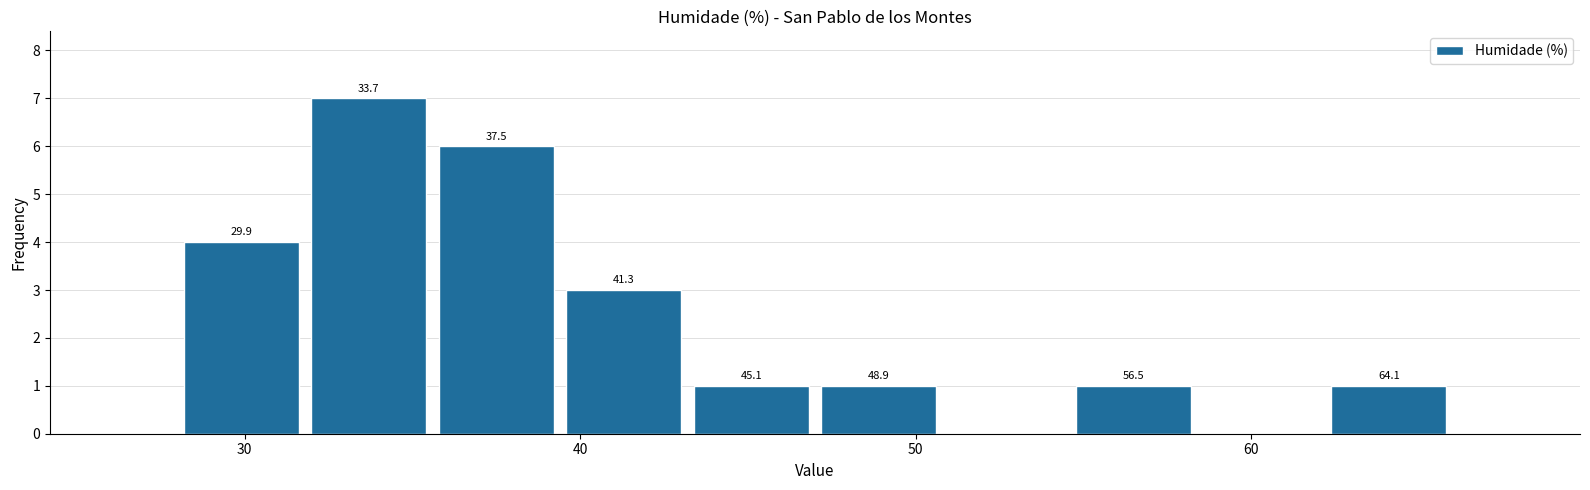

Around what value on the x-axis is the tallest bar? Give the approximate position of its centre, as read against the axis.

34